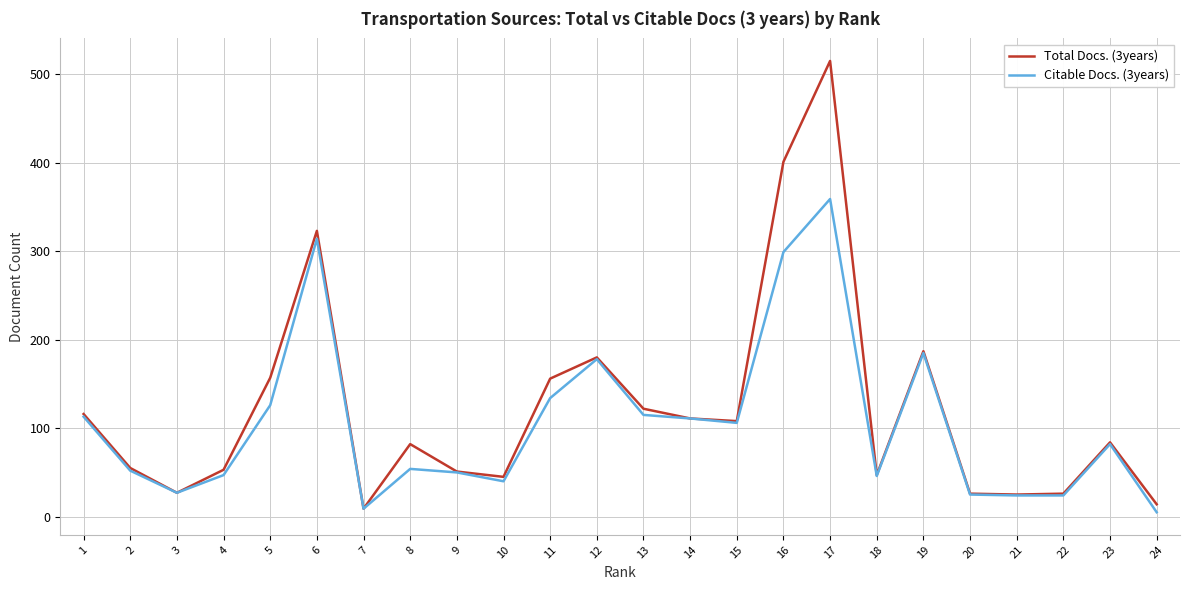

At which category is the sum across all series the highest?

17